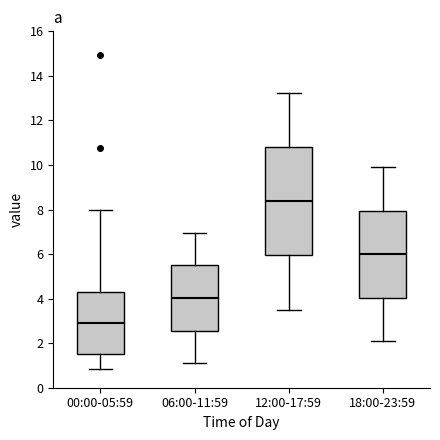

Reading left to right, read every box against the y-axis: the position of its median line, the range the box covers, and the ends of its whiskers. The values are not printed on the chart, so give them approximately, as read against the axis.

00:00-05:59: median 3.0, box 1.4 to 4.2, whiskers 0.8 to 8.0
06:00-11:59: median 4.0, box 2.6 to 5.4, whiskers 1.2 to 7.0
12:00-17:59: median 8.4, box 6.0 to 10.8, whiskers 3.6 to 13.2
18:00-23:59: median 6.0, box 4.0 to 8.0, whiskers 2.2 to 10.0